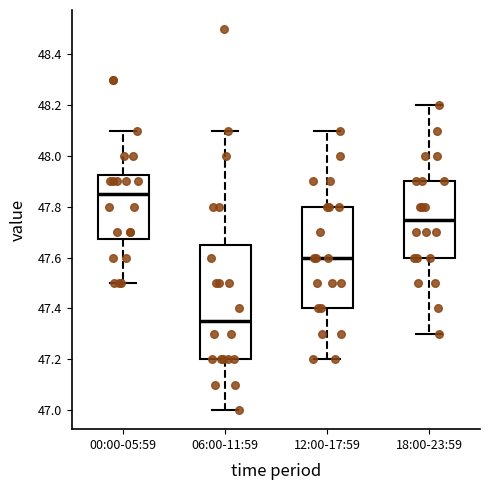

Which box's median line is the lowest?

06:00-11:59